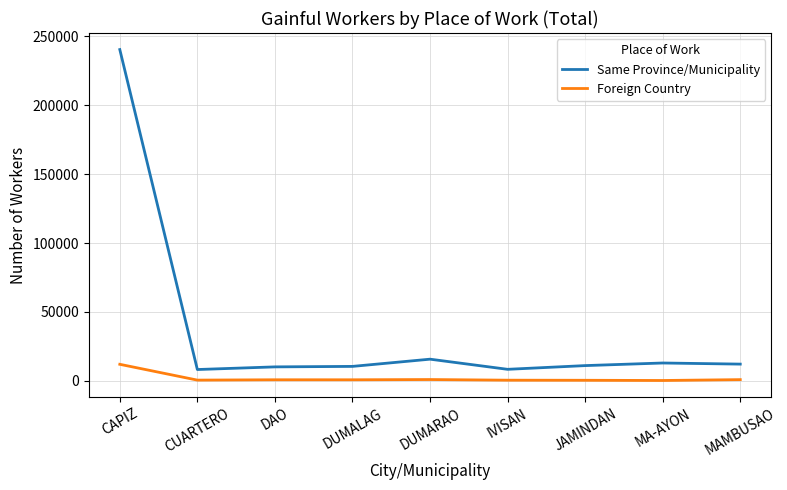

True or false: Foreign Country and Same Province/Municipality intersect in this chart.

False